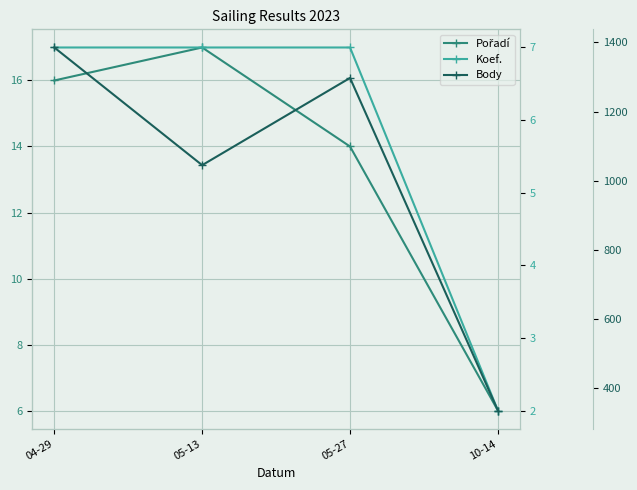

Reading left to right, what are all the values shown in this chart?

Pořadí: 16	17	14	6
Koef.: 7	7	7	2
Body: 1385	1045	1297	336